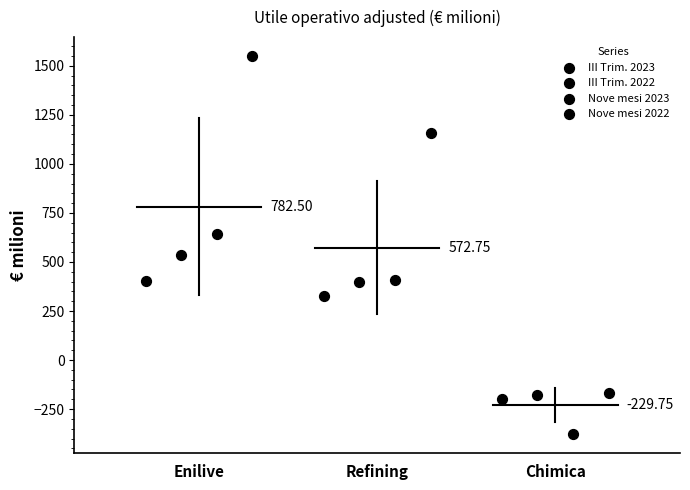

Which series has the largest Y range (max minus min)?

Nove mesi 2022